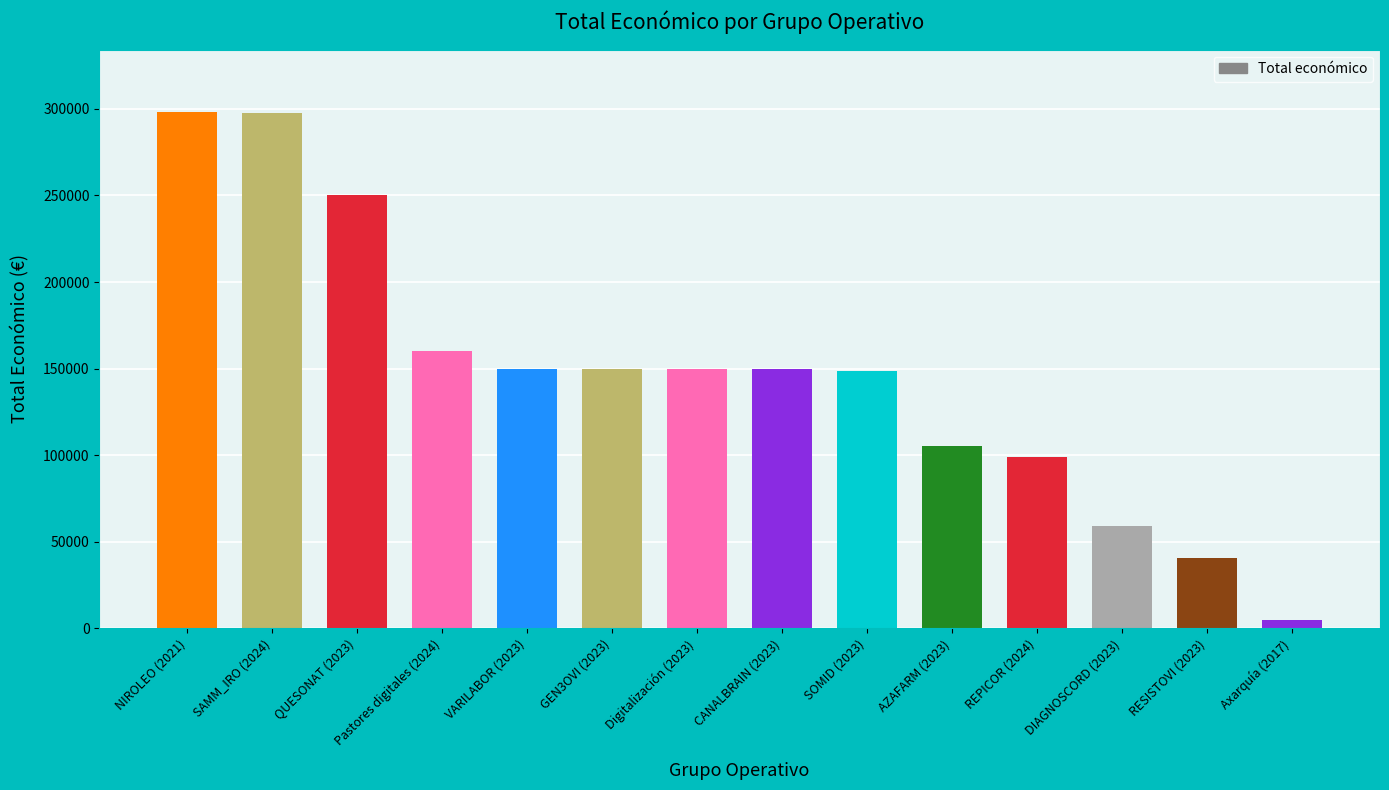

Are the bars grouped side by side (vs. stacked)?

No